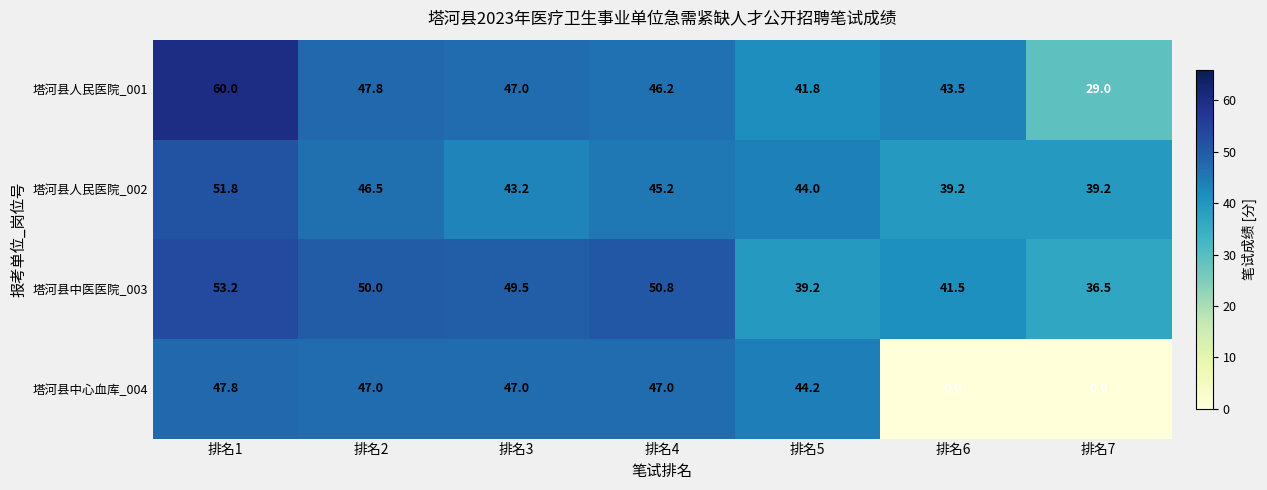

Reading left to right, what are all the values shown in this chart?

塔河县人民医院_001: 60.0	47.8	47.0	46.2	41.8	43.5	29.0
塔河县人民医院_002: 51.8	46.5	43.2	45.2	44.0	39.2	39.2
塔河县中医医院_003: 53.2	50.0	49.5	50.8	39.2	41.5	36.5
塔河县中心血库_004: 47.8	47.0	47.0	47.0	44.2	0.0	0.0